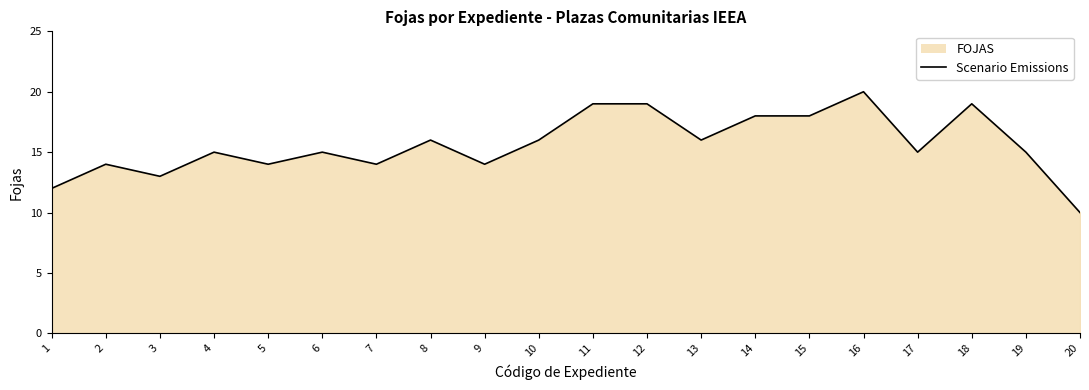

At which category does the chart reach its peak across all series?

16